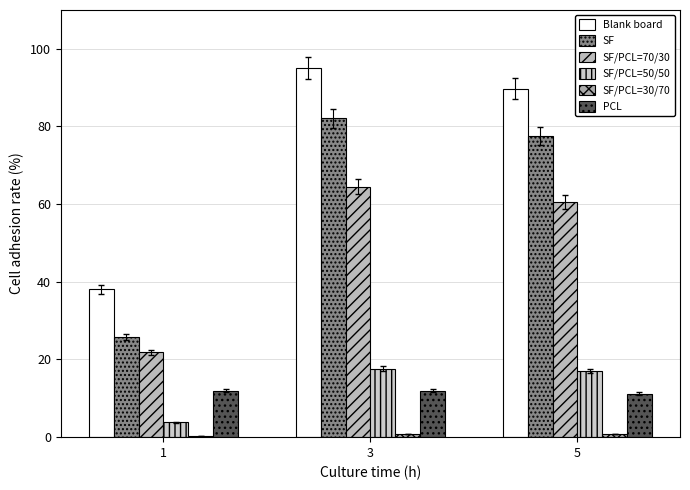

What is the sum of all SF/PCL=50/50 values?

38.6